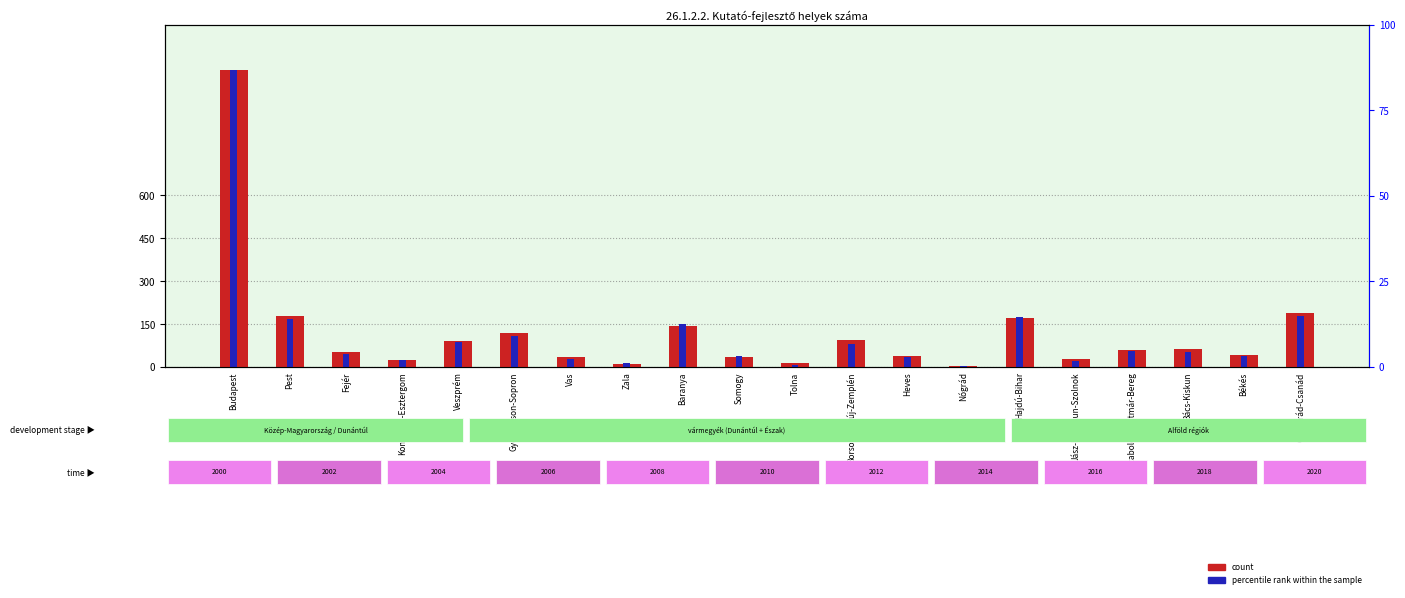

Does the chart contain any negative values?

No